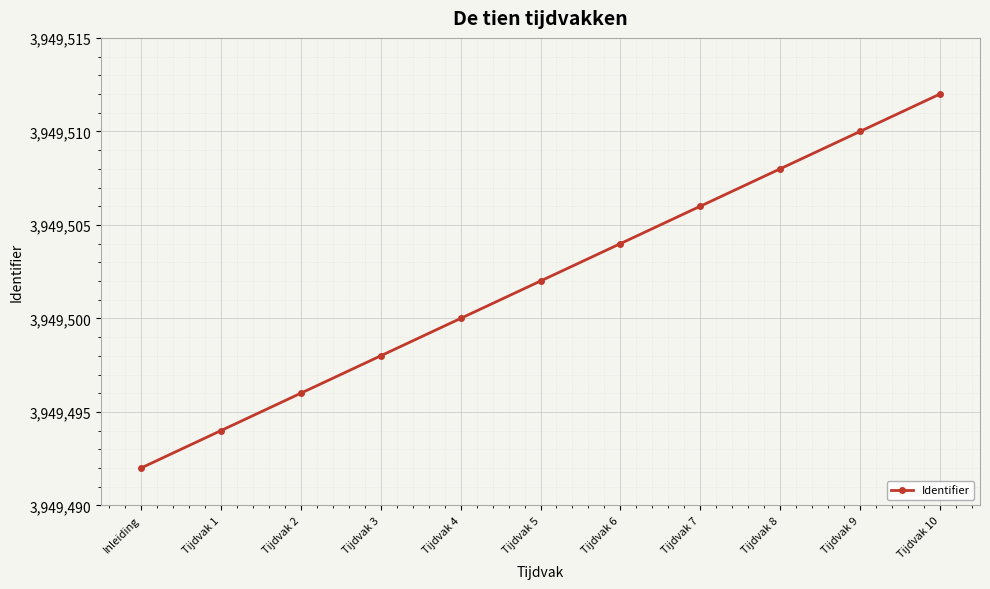

Which has a higher value, Tijdvak 7 or Tijdvak 6?

Tijdvak 7